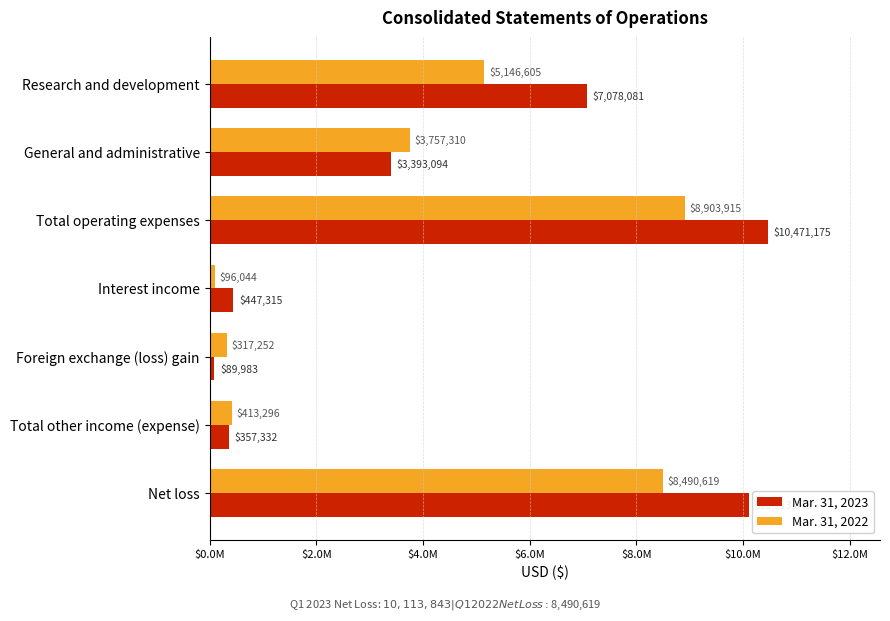

What is the sum of all Mar. 31, 2023 values?

31950823